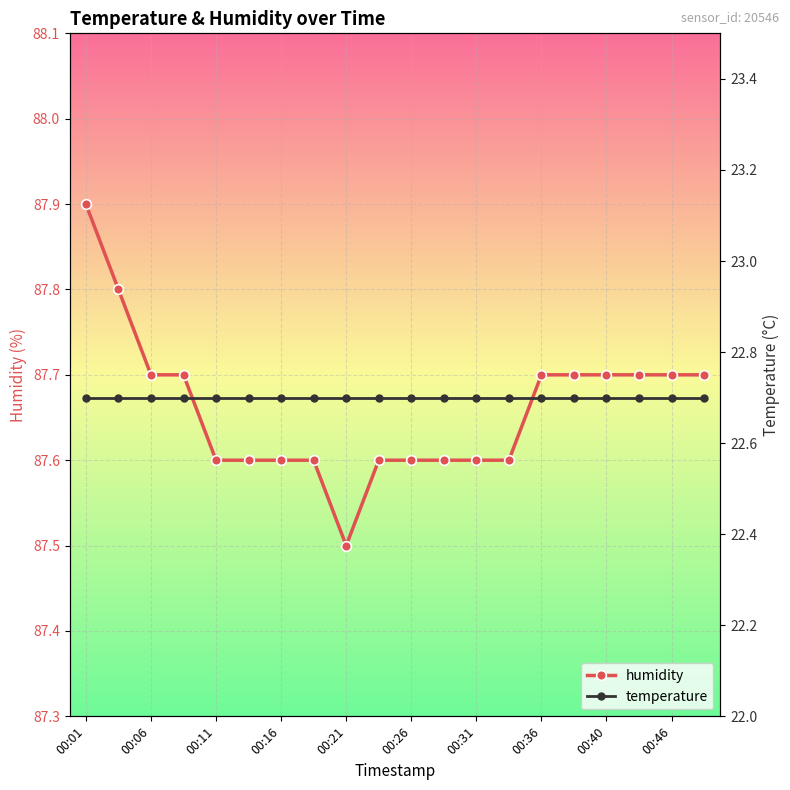

What is the lowest value of the humidity series?

87.5